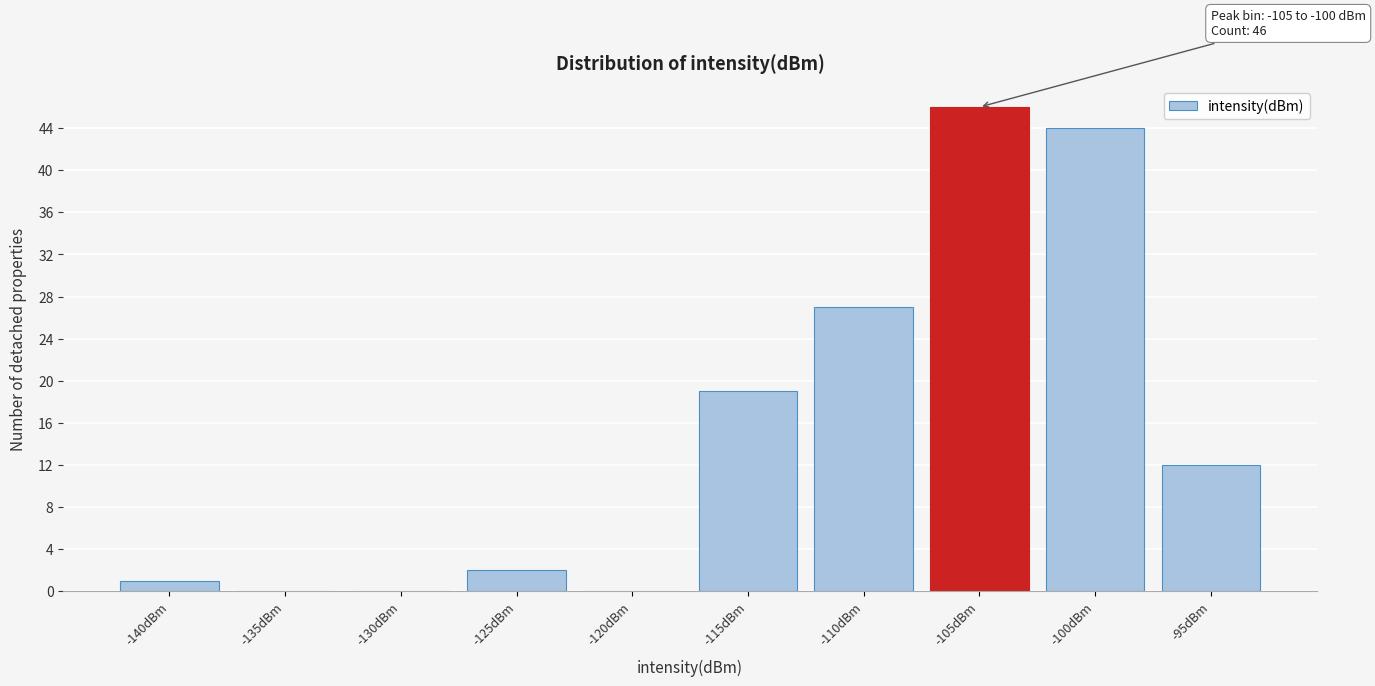

Reading left to right, extract all data points from this chart.

-140dBm=1	-135dBm=0	-130dBm=0	-125dBm=2	-120dBm=0	-115dBm=19	-110dBm=27	-105dBm=46	-100dBm=44	-95dBm=12